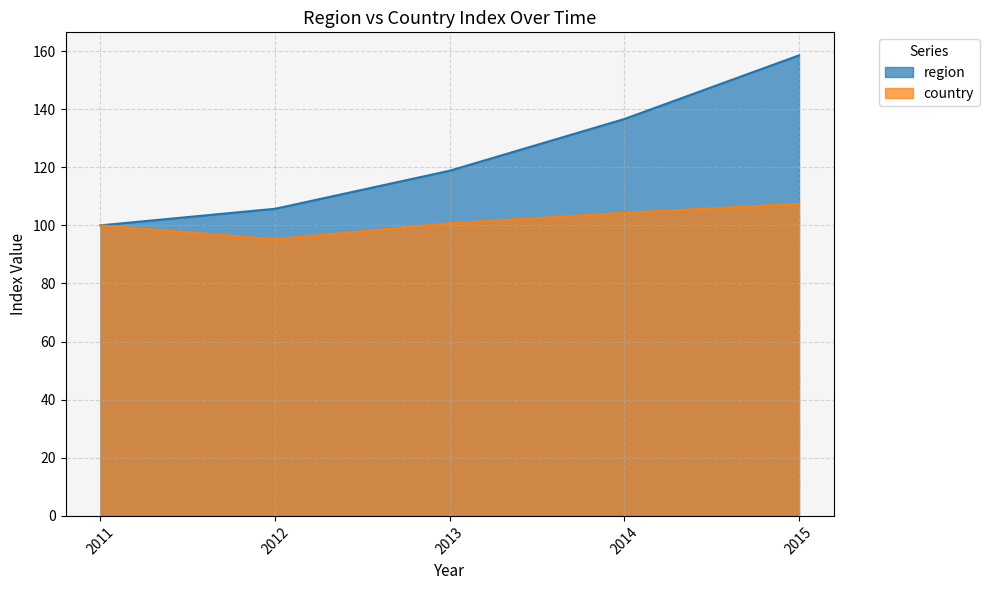

What is the value of the country point at the 2nd from the left?

95.2